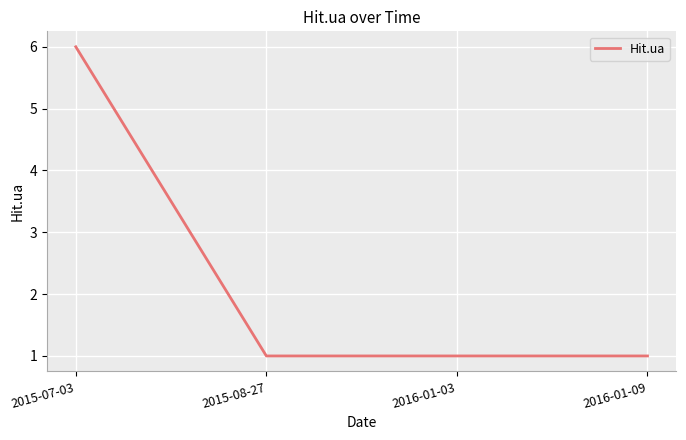

True or false: the data shows 3 at 2015-07-03.

False